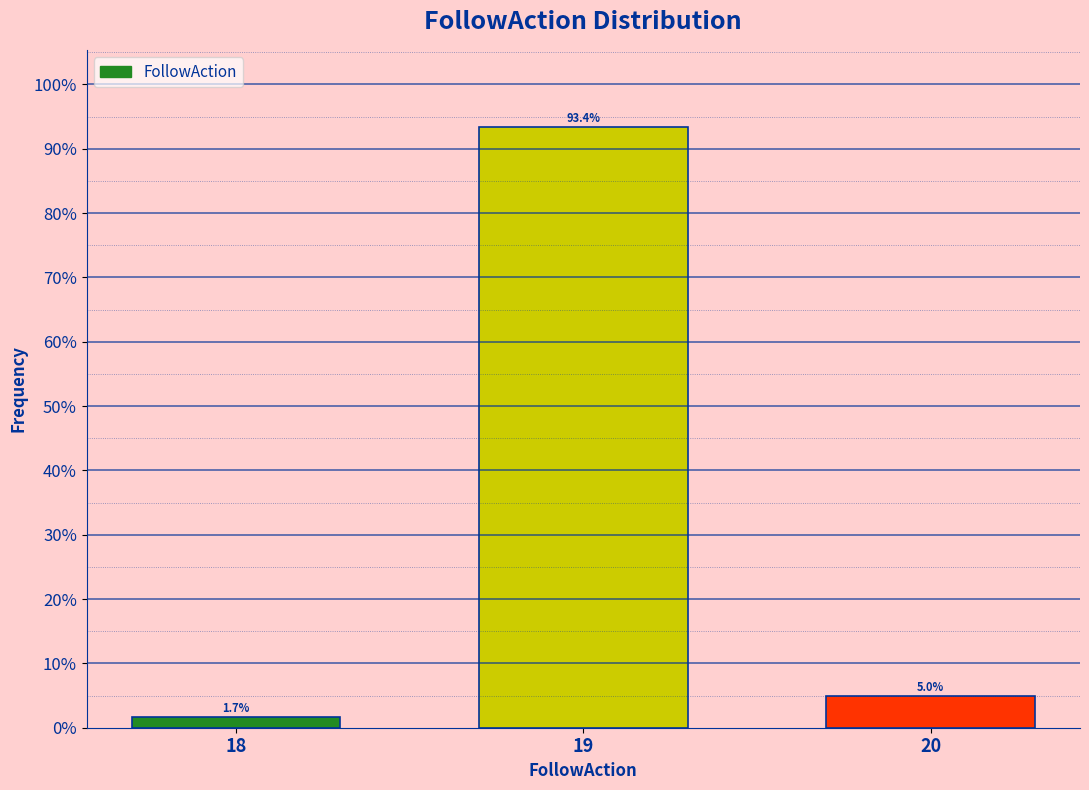

Reading right to left, extract all data points from this chart.

20=5.0	19=93.4	18=1.7